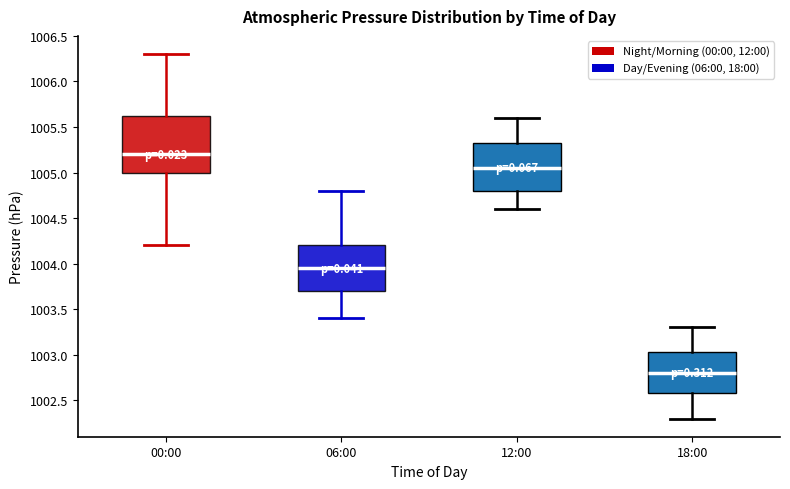

Which box has the lowest median line?

18:00